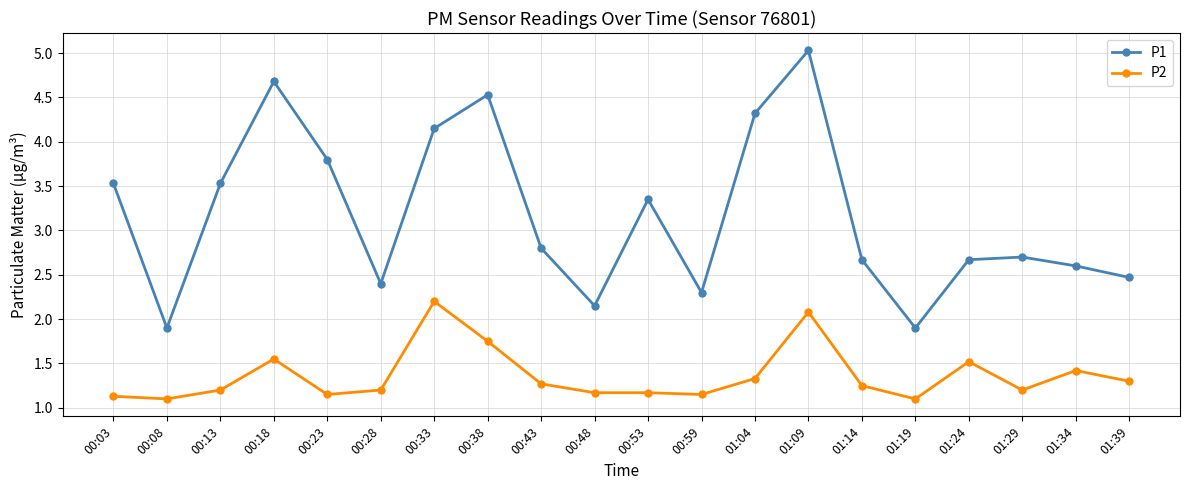

Where is the first local maximum for P2?

00:18